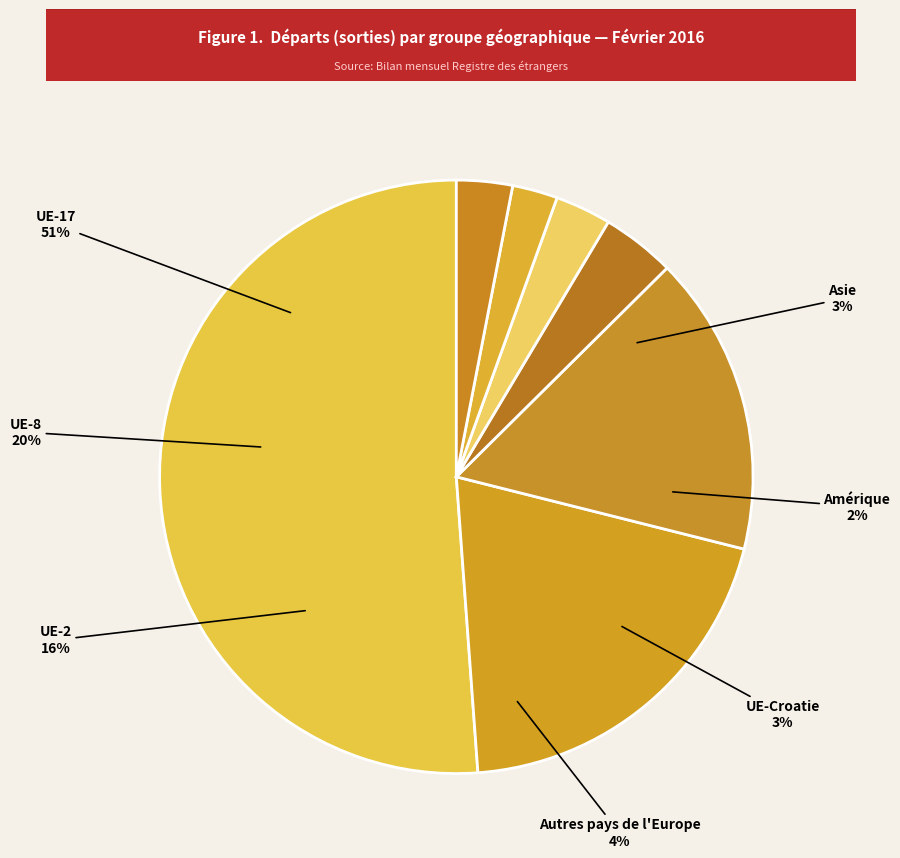

How much of the chart is everything except Asie?

97.0%